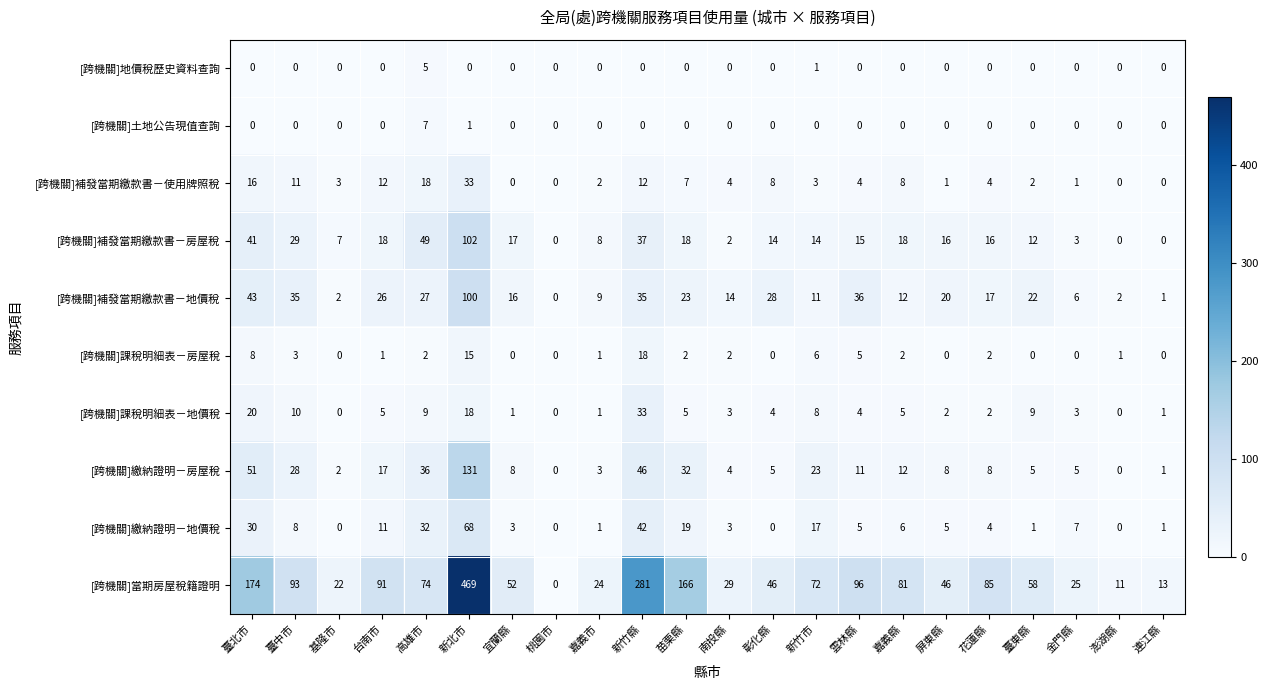

What is the maximum value shown in the chart?

469